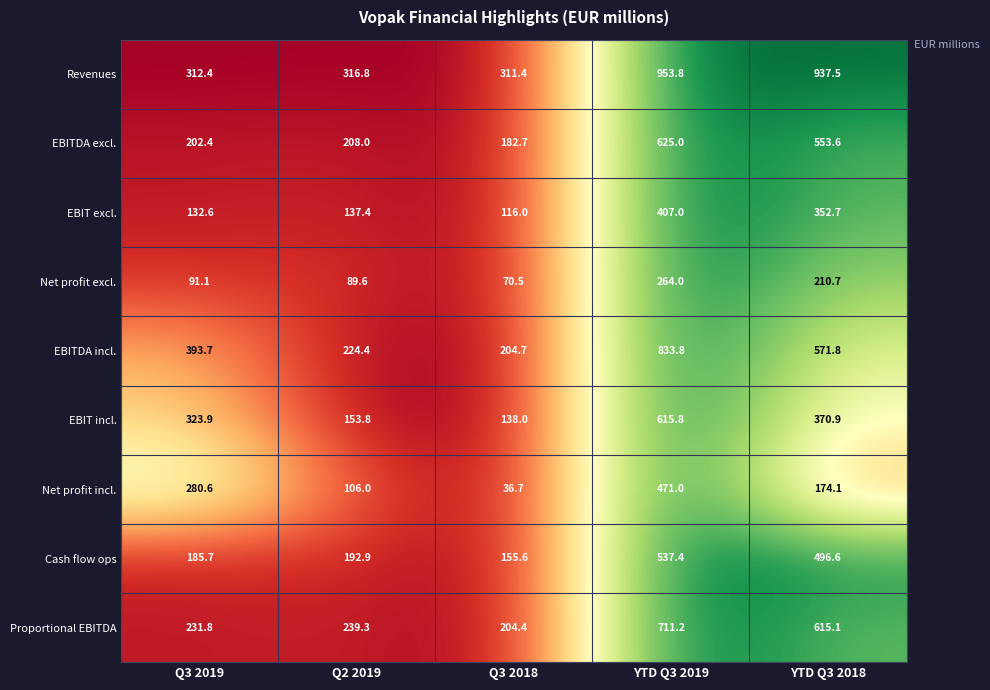

Rank the series by their maximum value, from lowest to highest.

Net profit excl., EBIT excl., Net profit incl., Cash flow ops, EBIT incl., EBITDA excl., Proportional EBITDA, EBITDA incl., Revenues